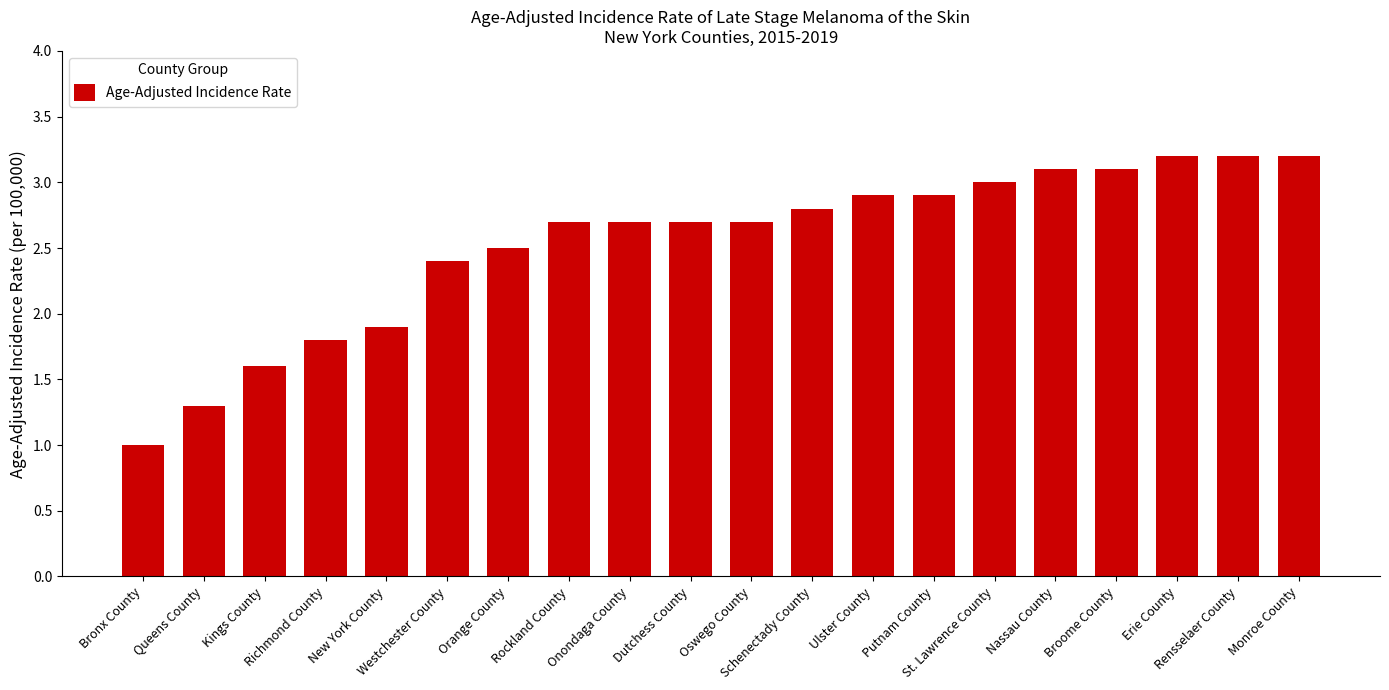

What is the ratio of the value at Oswego County to the value at Kings County?

1.7